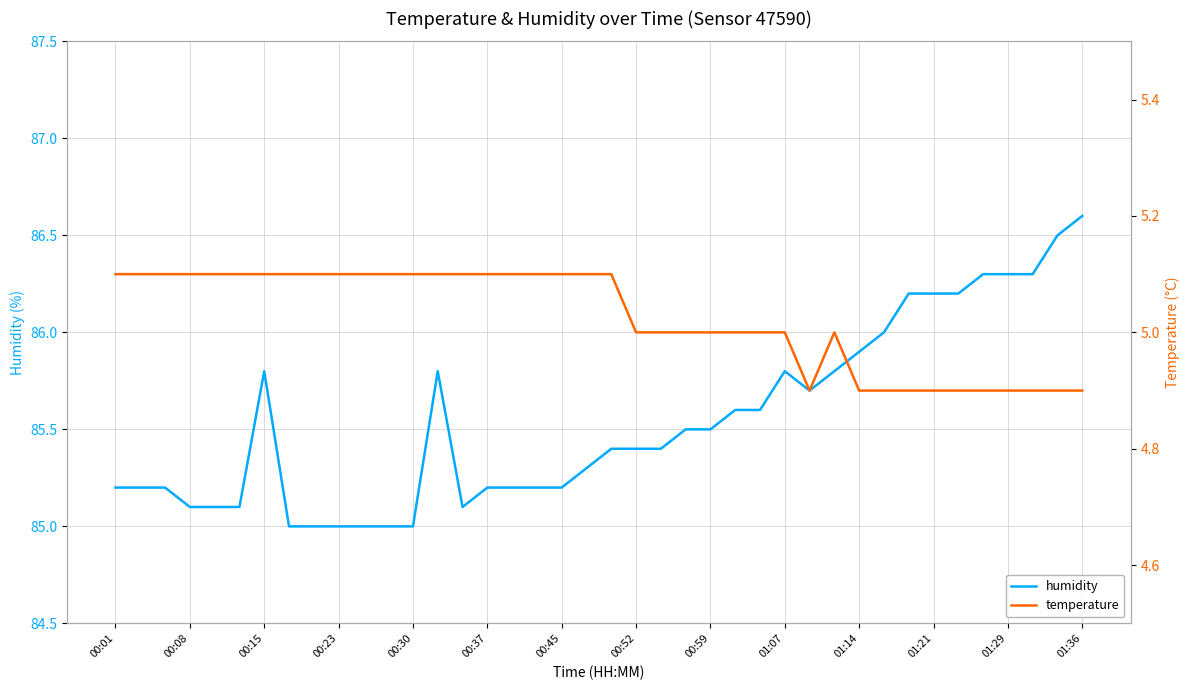

Reading left to right, transcribe all the data shown in this chart.

humidity: 85.2	85.2	85.2	85.1	85.1	85.1	85.8	85.0	85.0	85.0	85.0	85.0	85.0	85.8	85.1	85.2	85.2	85.2	85.2	85.3	85.4	85.4	85.4	85.5	85.5	85.6	85.6	85.8	85.7	85.8	85.9	86.0	86.2	86.2	86.2	86.3	86.3	86.3	86.5	86.6
temperature: 5.1	5.1	5.1	5.1	5.1	5.1	5.1	5.1	5.1	5.1	5.1	5.1	5.1	5.1	5.1	5.1	5.1	5.1	5.1	5.1	5.1	5.0	5.0	5.0	5.0	5.0	5.0	5.0	4.9	5.0	4.9	4.9	4.9	4.9	4.9	4.9	4.9	4.9	4.9	4.9